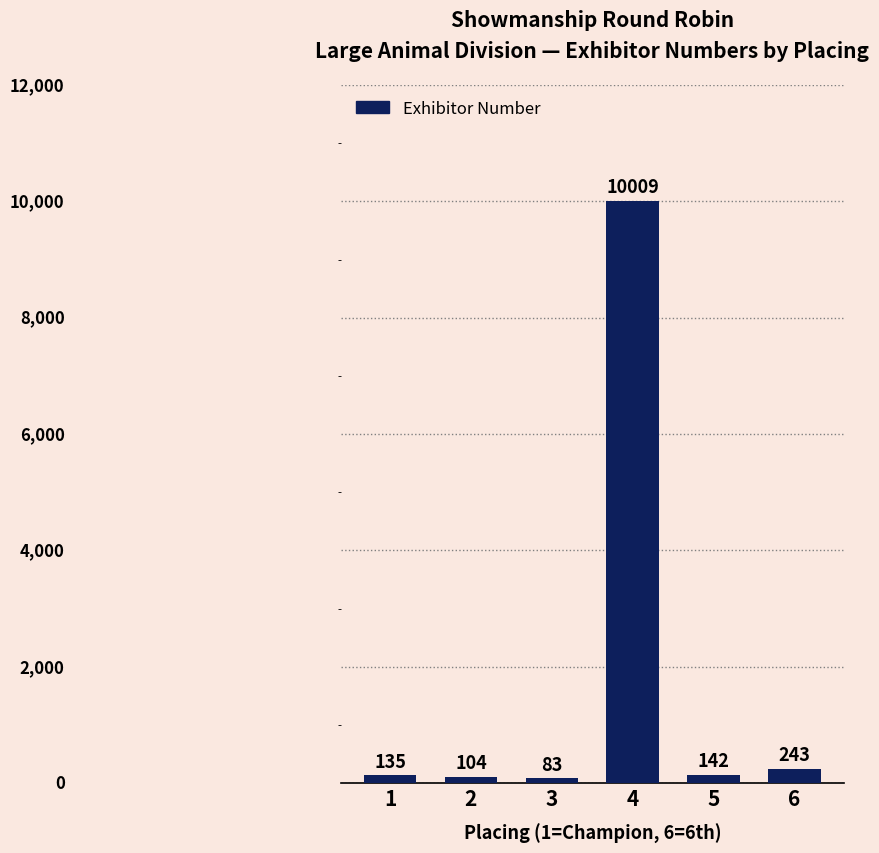

What is the difference between the second highest and second lowest values?

139